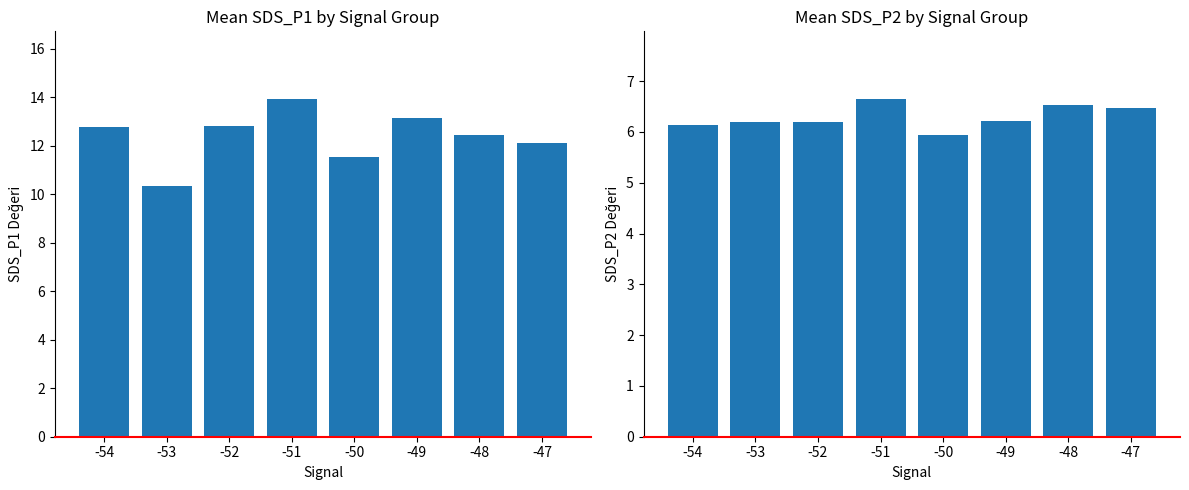

How many data points in Mean SDS_P1 are less than 12?

2